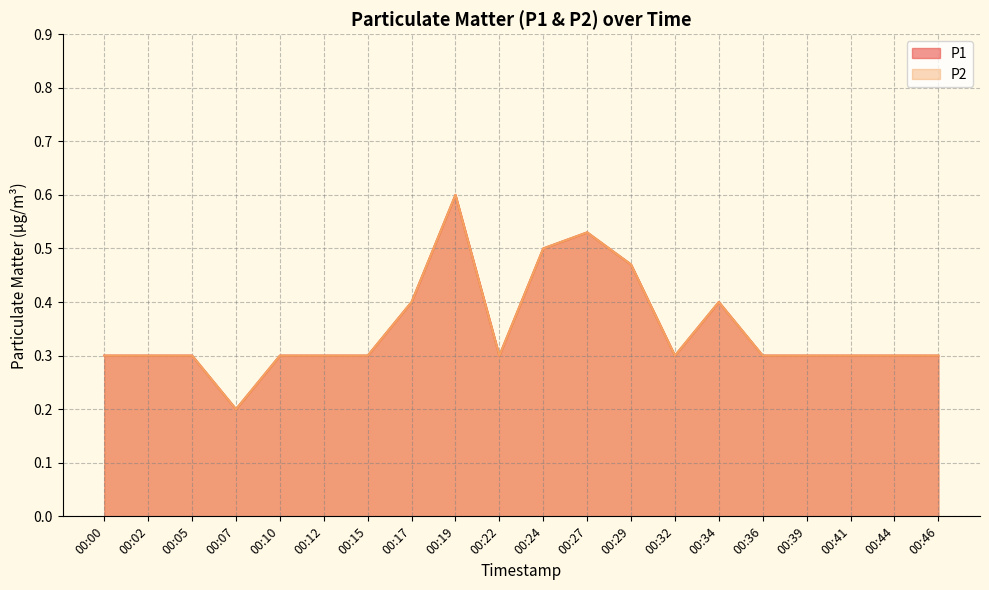

True or false: P2 has more than 0 interior local peaks.

True